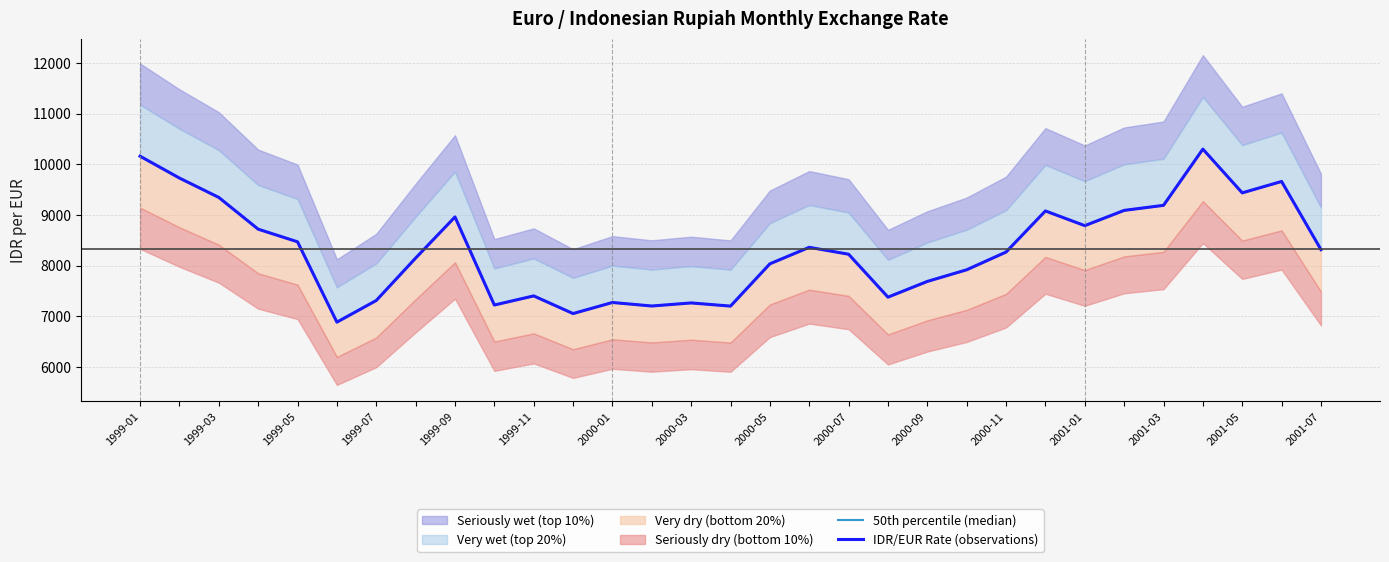

What is the sum of the IDR/EUR Rate (observations) values at 27 and 22?

18564.3